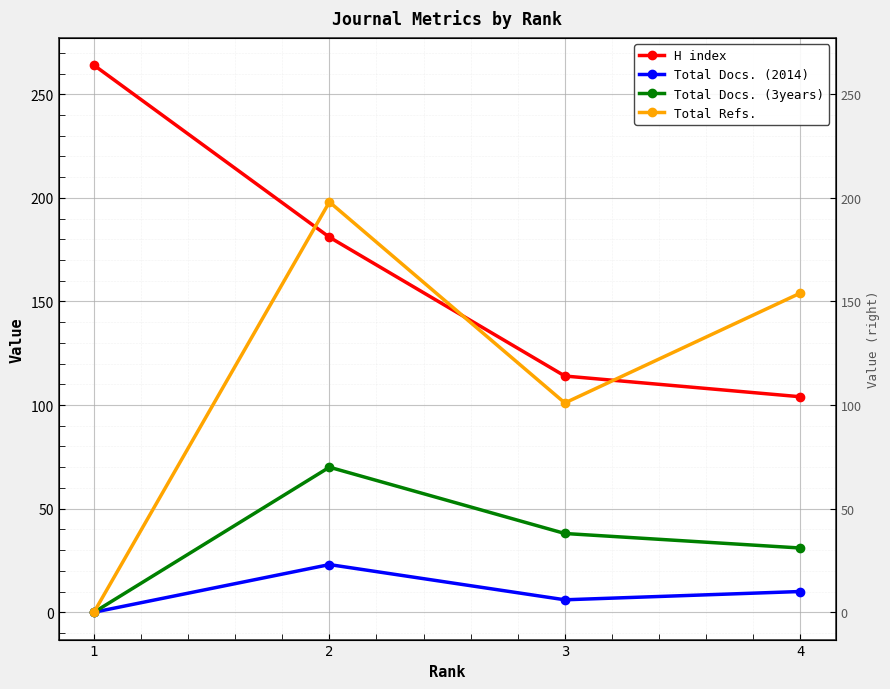

What is the difference between the highest and lowest values at 1?

264